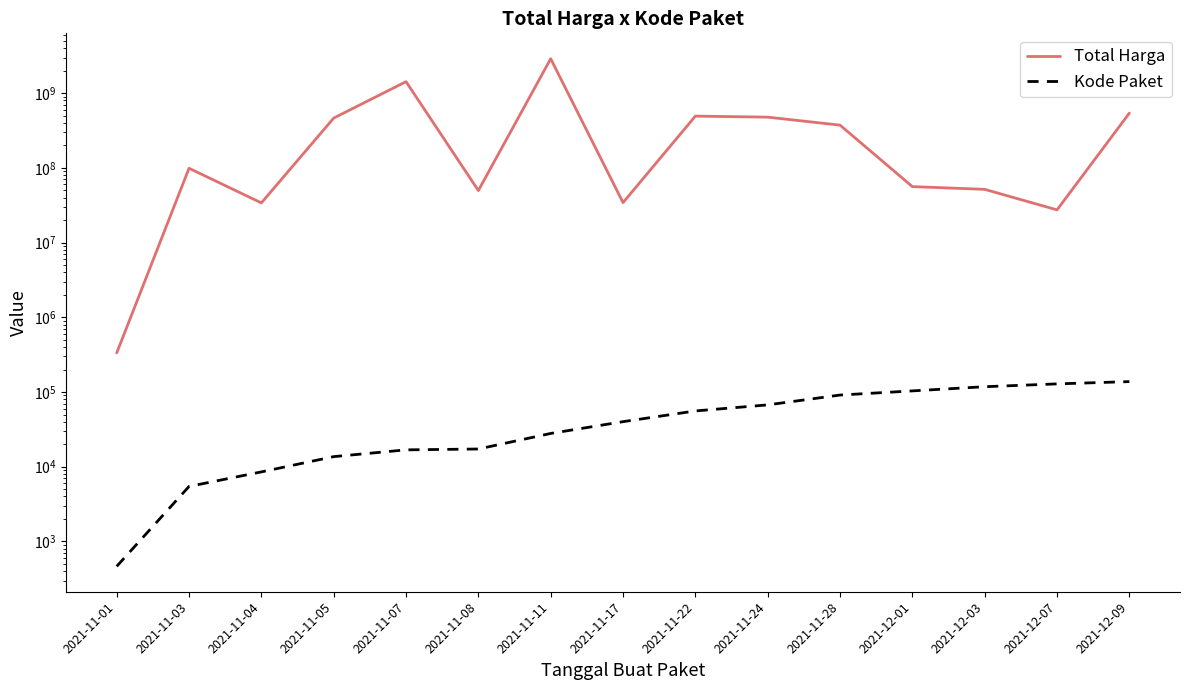

What is the label of the 11th point from the right?

2021-11-07